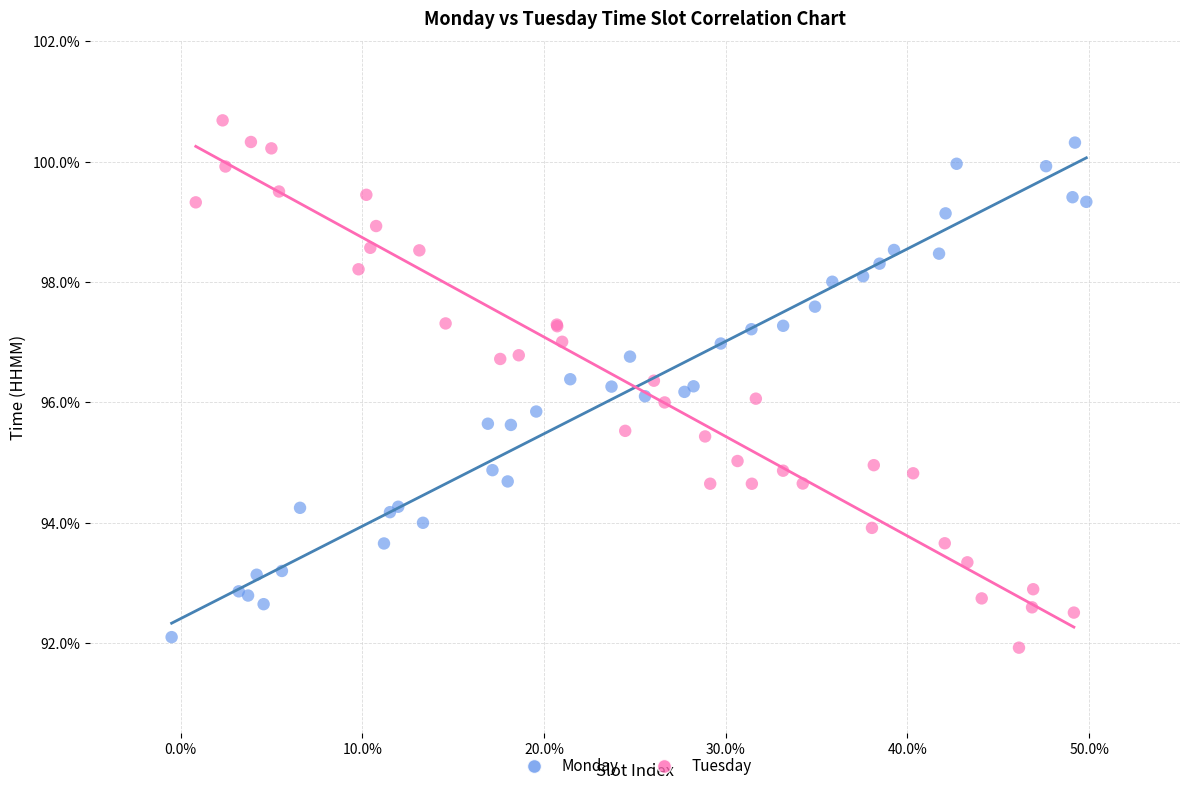

What are all the series names shown in the legend?

Monday, Tuesday